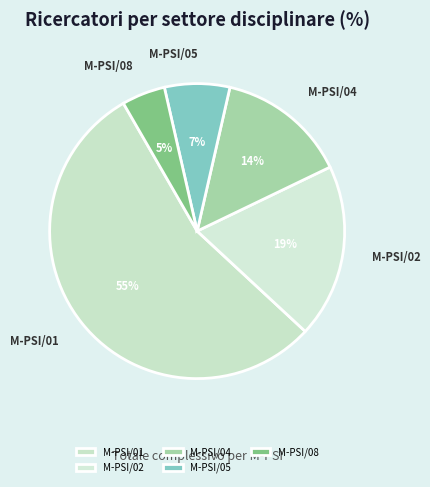

True or false: M-PSI/04 accounts for 1% of the total.

False